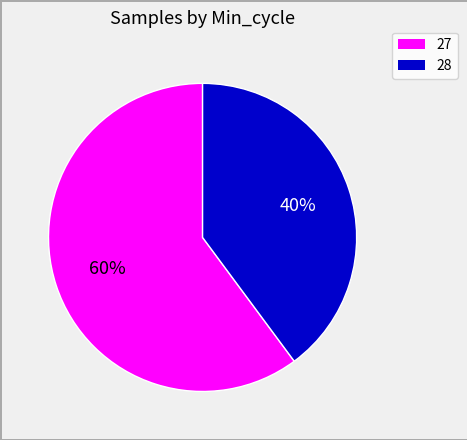

How many slices are in this pie chart?

2